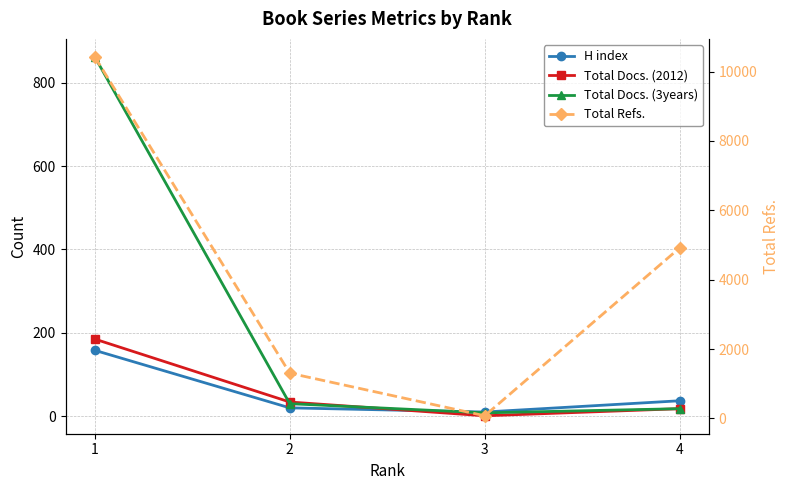

Is the value of H index at 1 greater than the value of Total Refs. at 4?

No